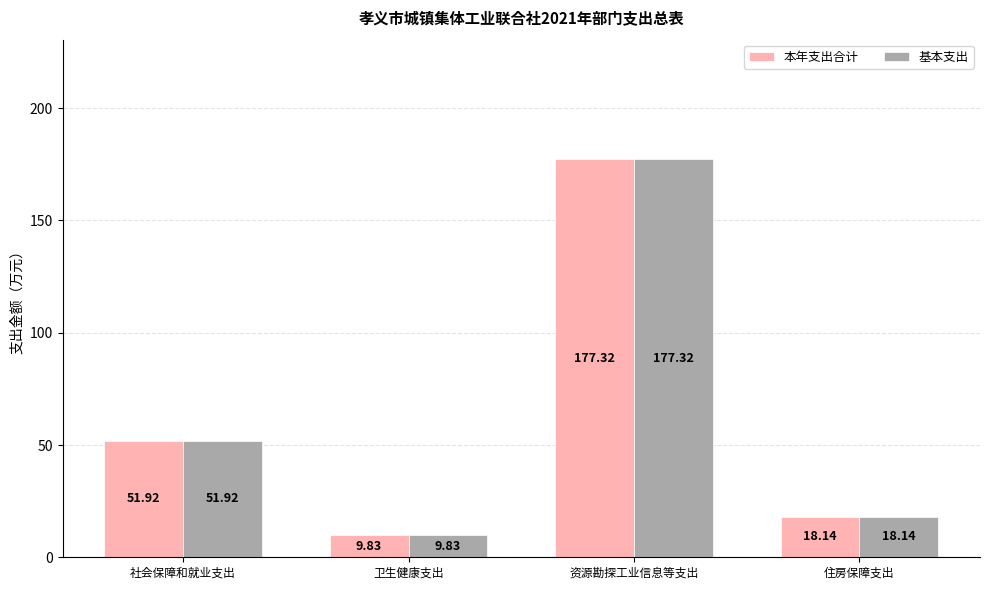

At which category does the chart reach its peak across all series?

资源勘探工业信息等支出